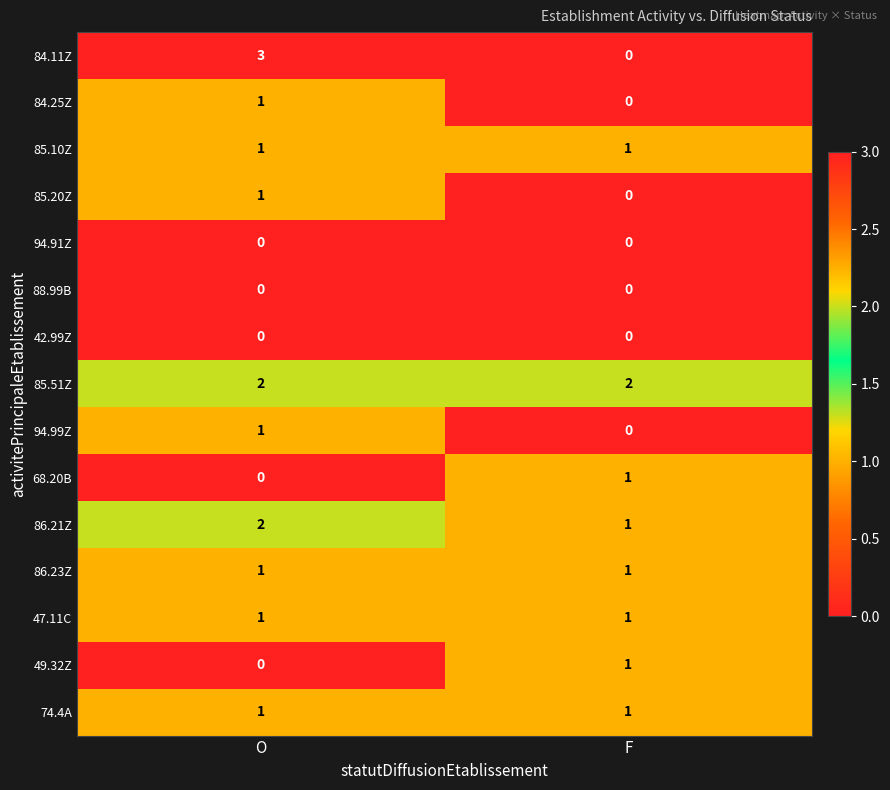

How many series are shown in this chart?

15